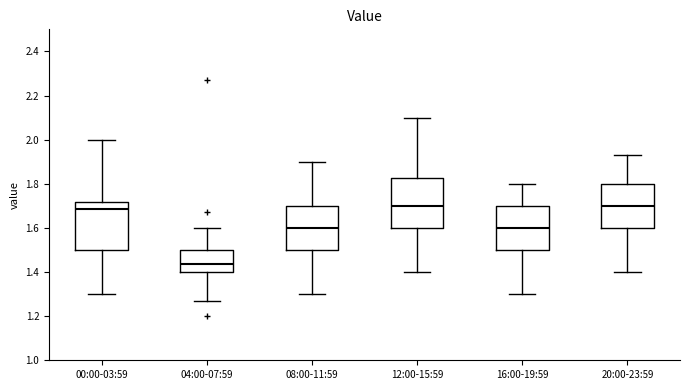

Which box has the lowest median line?

04:00-07:59